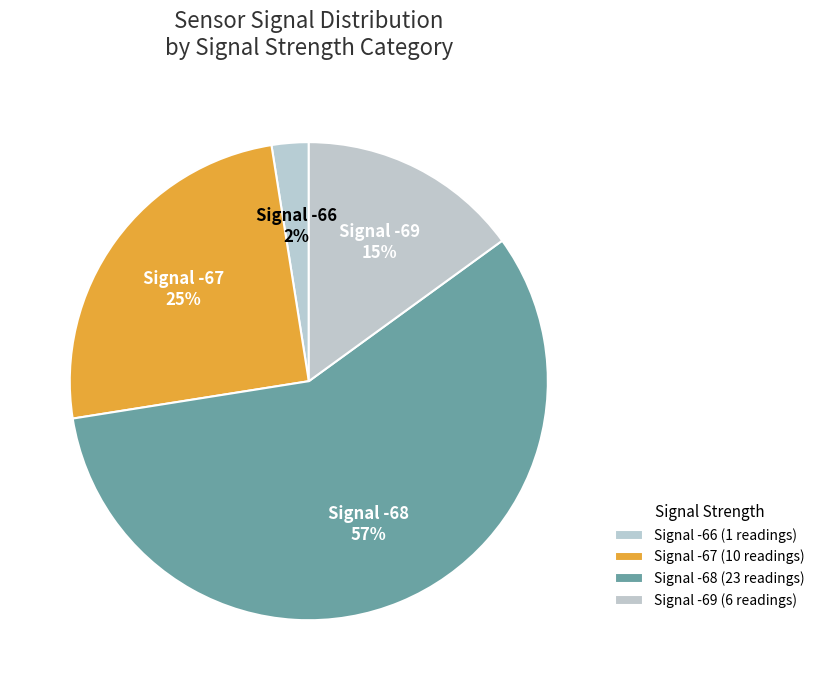

Do Signal -67 and Signal -68 together represent more than half of the pie?

Yes